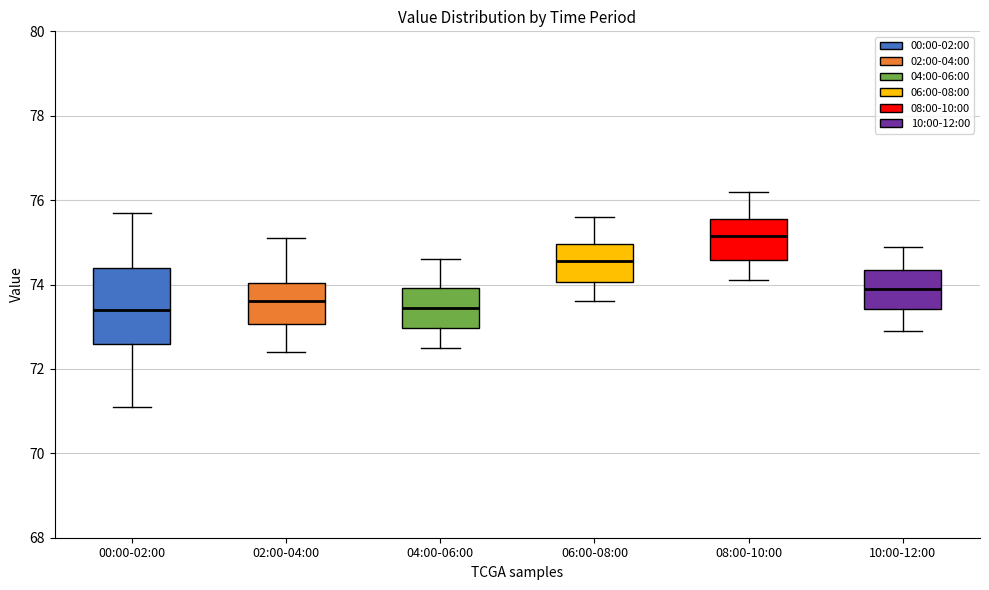

Where does the upper whisker of the box for 06:00-08:00 end on the y-axis? The values are not printed on the chart, so give them approximately, as read against the axis.

75.6